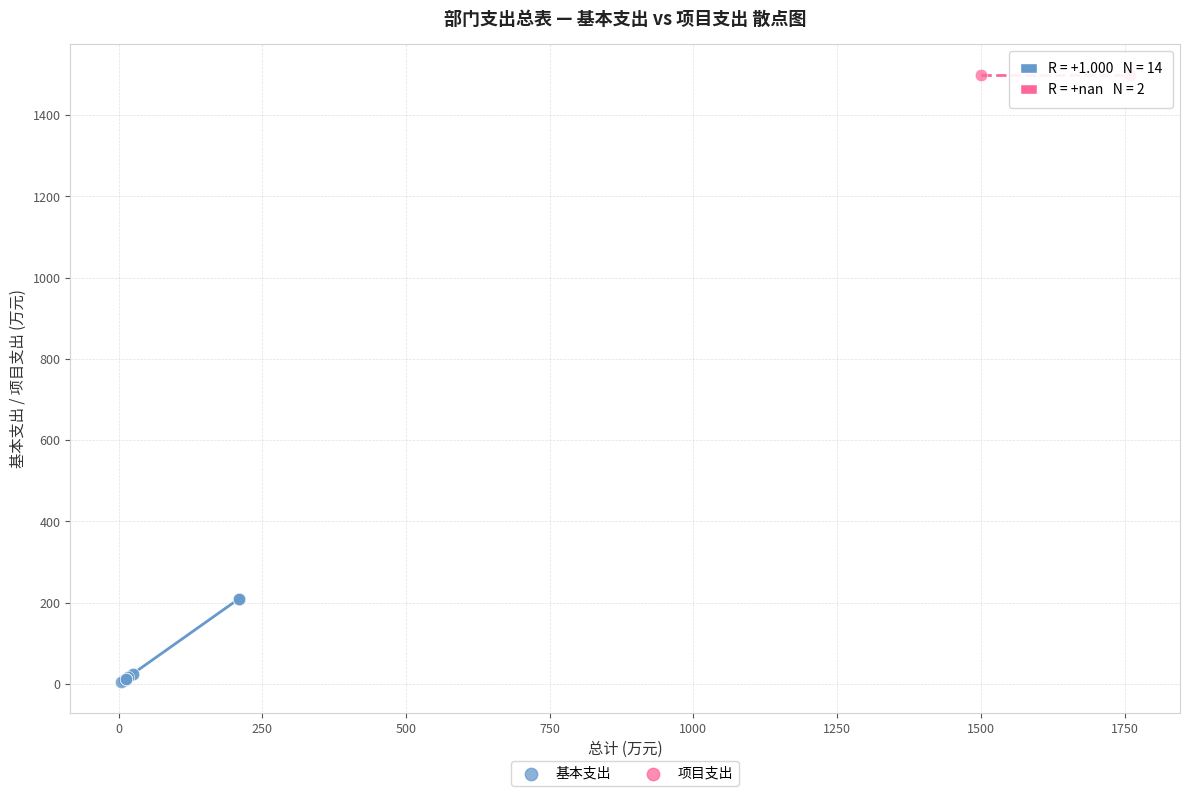

What are all the series names shown in the legend?

基本支出, 项目支出